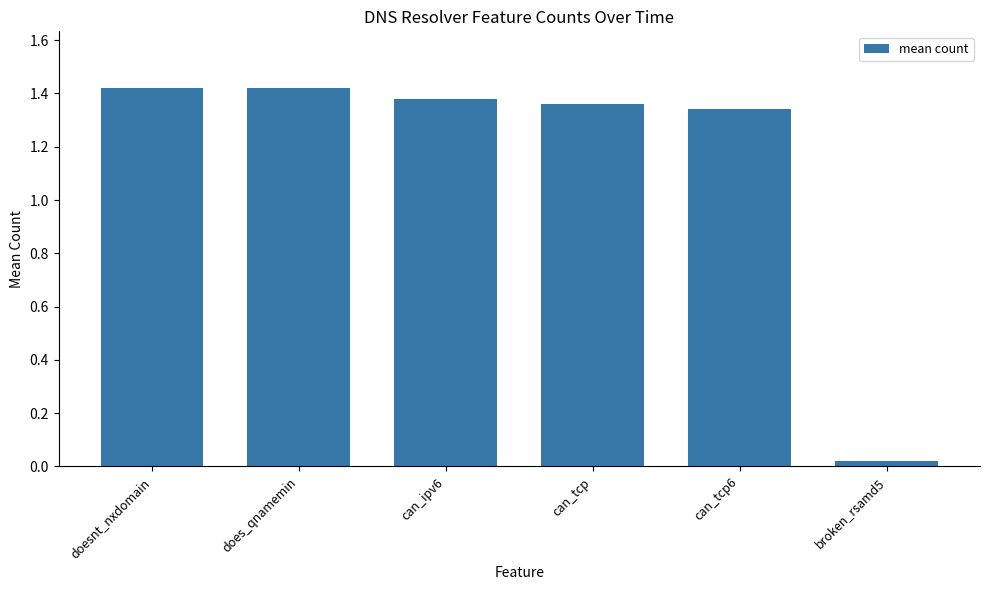

What position from the right is does_qnamemin?

5